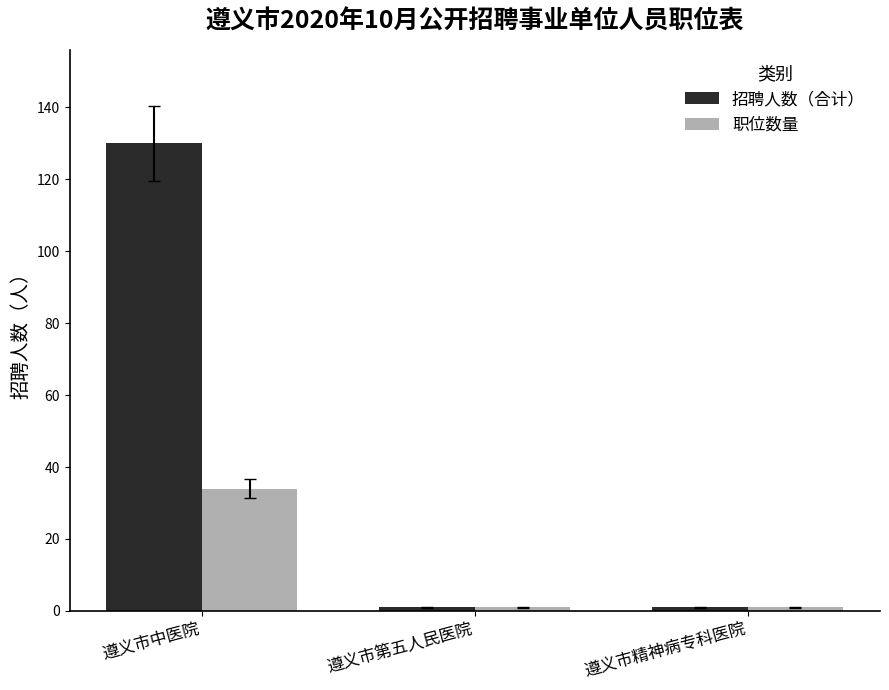

List the series in order of their overall mean, lowest first.

职位数量, 招聘人数（合计）